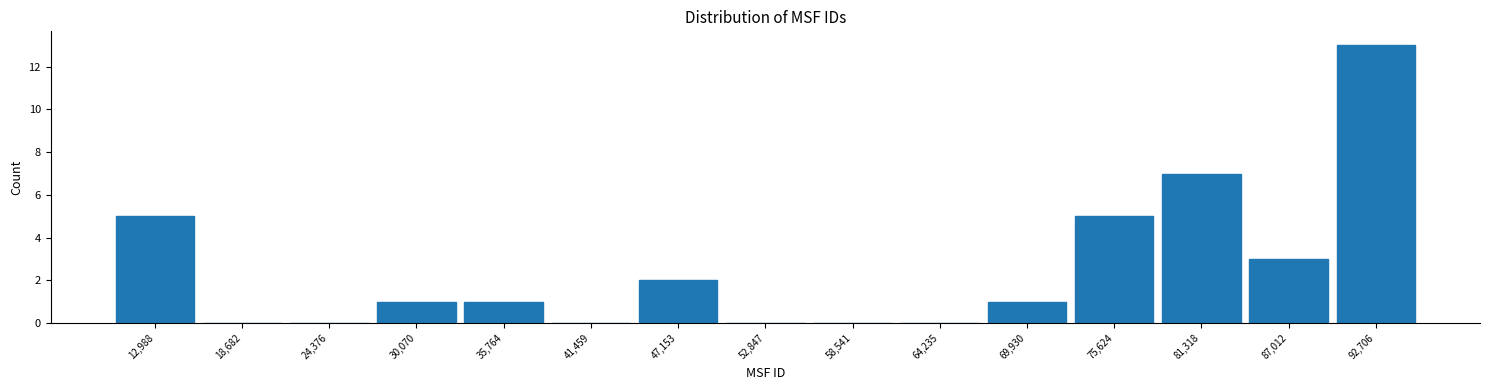

How tall is the bar that spans 44000 to 50000 on the x-axis? Neither the bar edges nor the heights are printed on the chart, so give them approximately, as read against the axes.

2